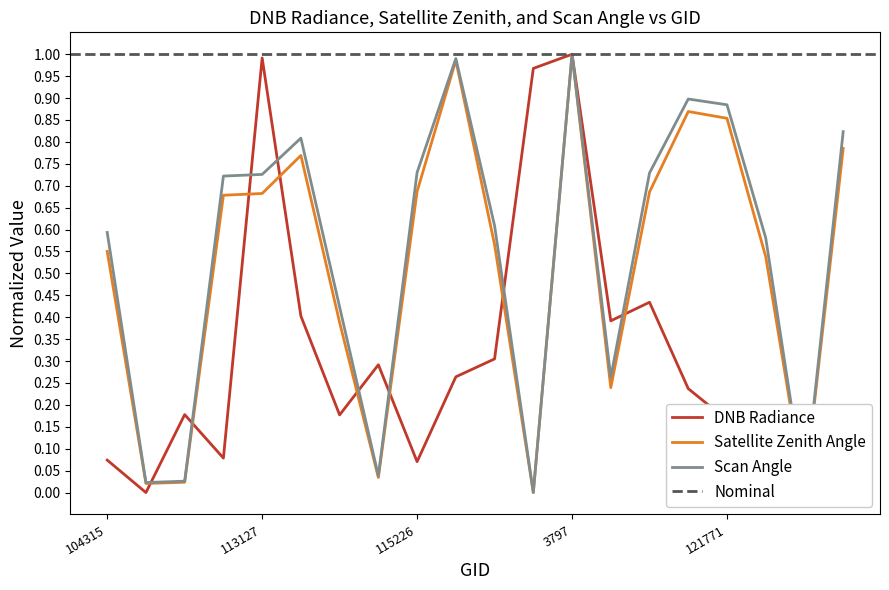

True or false: scan_angle and satz intersect in this chart.

False